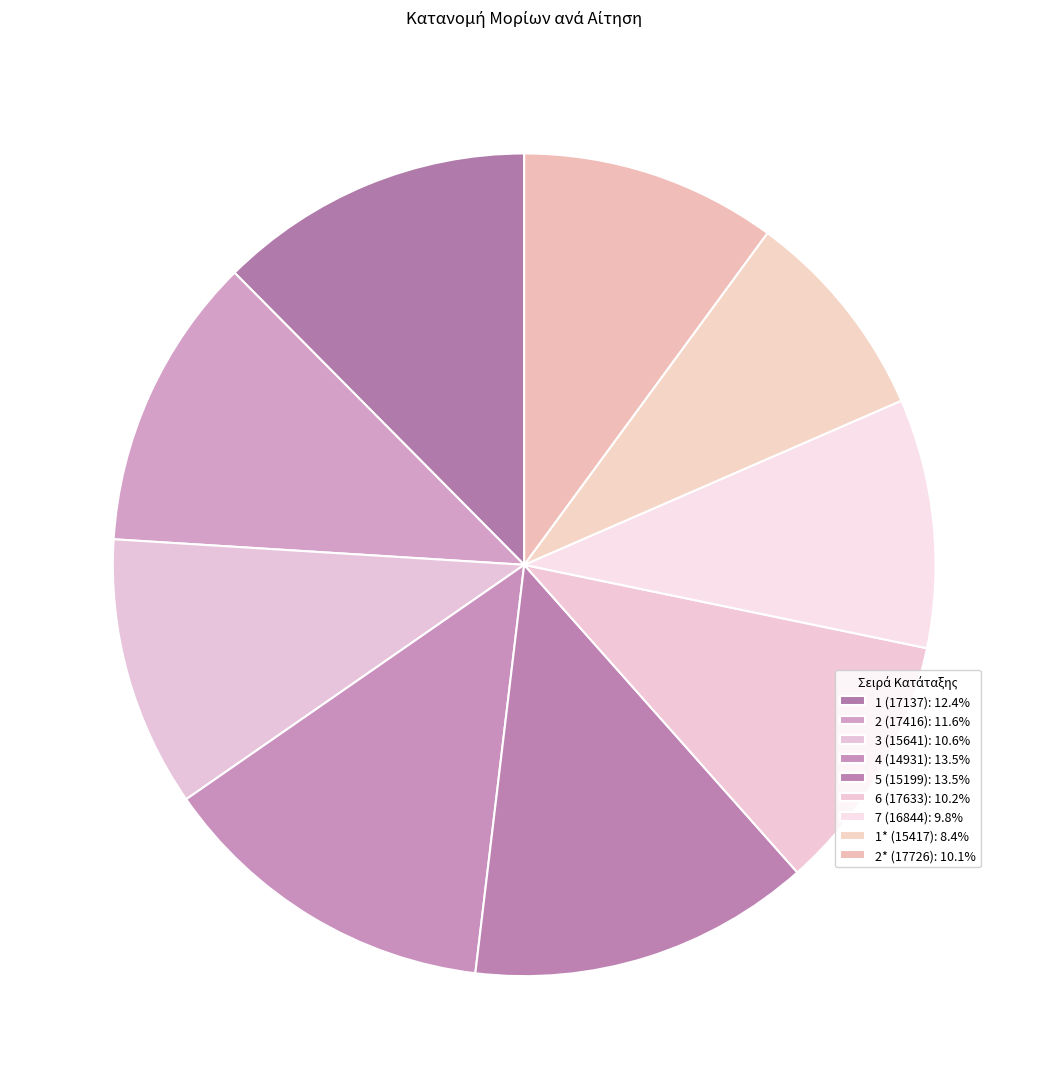

Does 1* (15417) account for over 50% of the chart?

No